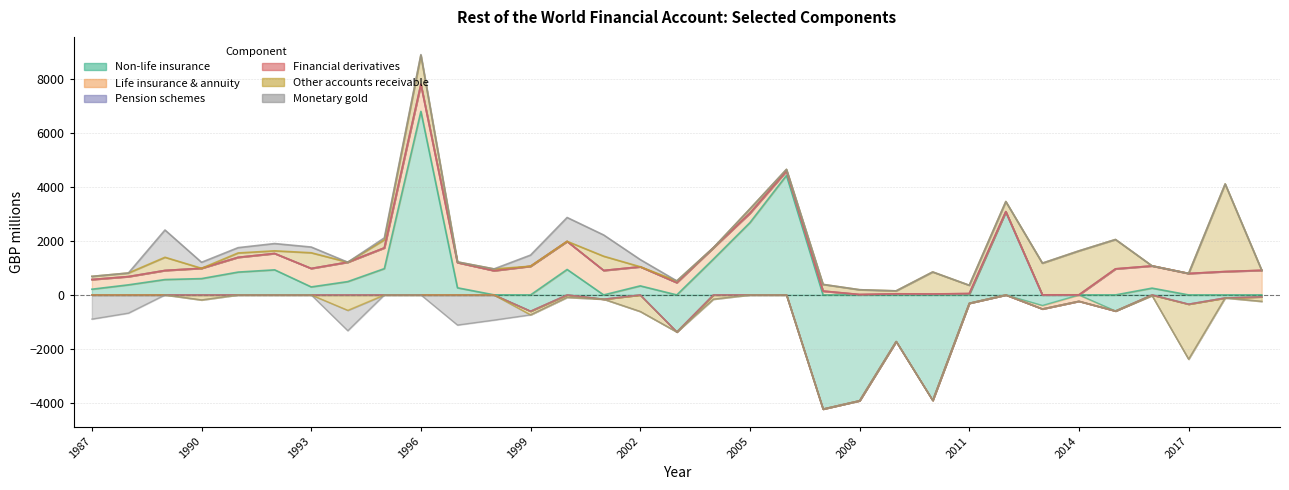

True or false: Pension schemes has a value of 0 at 2018.

True